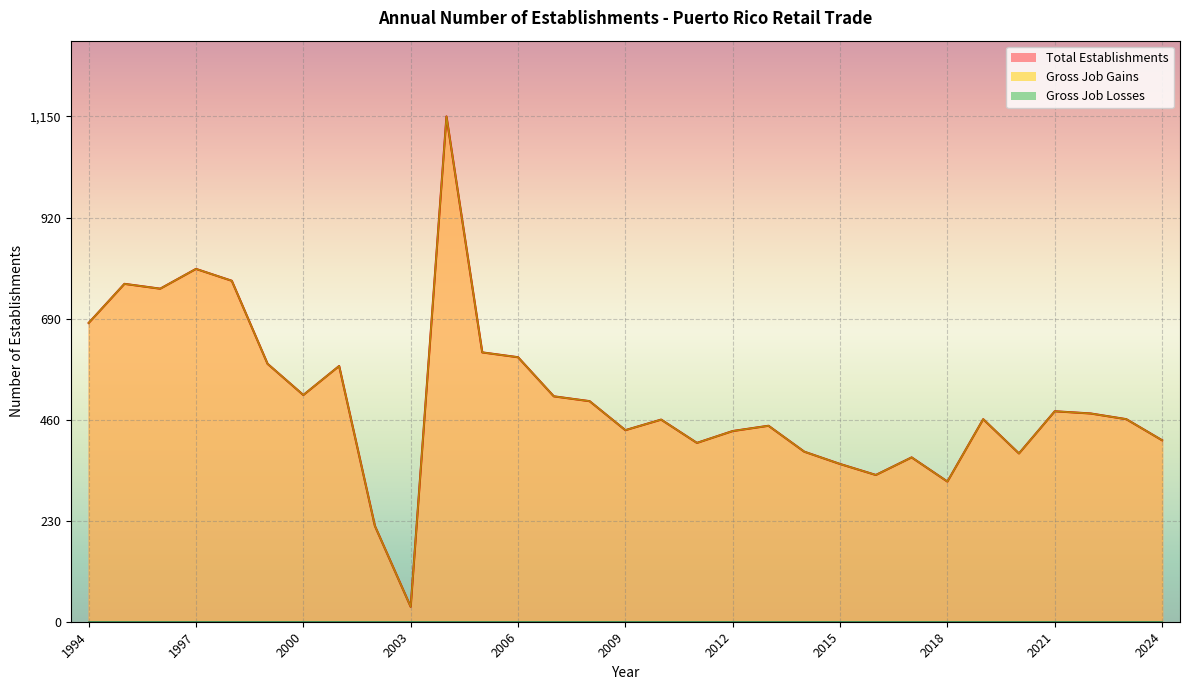

Where does the Gross Job Gains series first go above 461?

1994